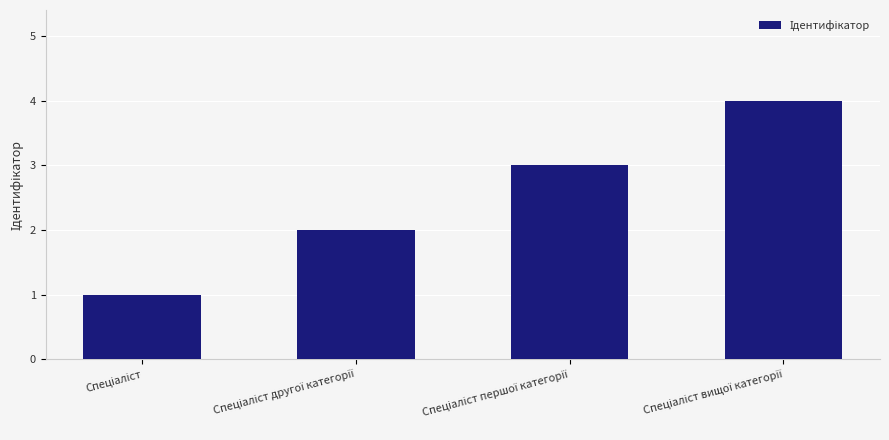

How many data points are less than 3?

2